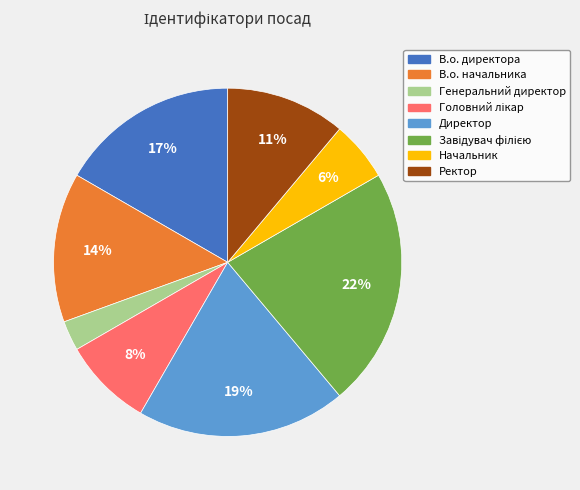

What percentage is the Директор slice, to the nearest percent?

19%